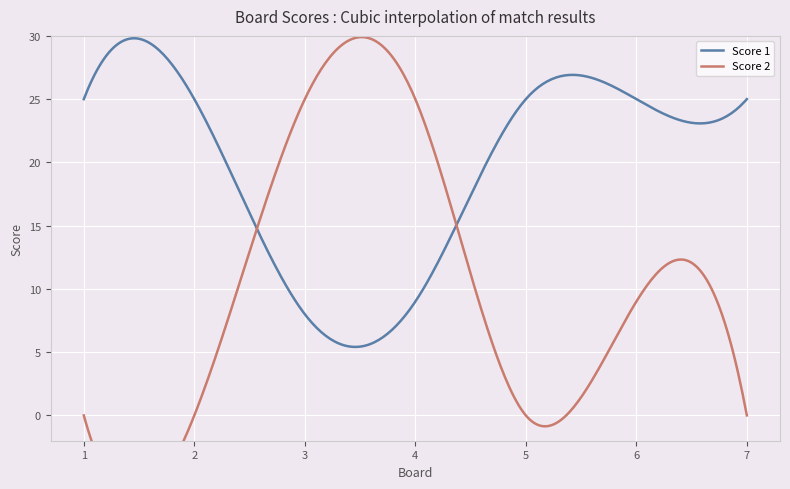

What is the highest value of the Score 1 series?

29.8